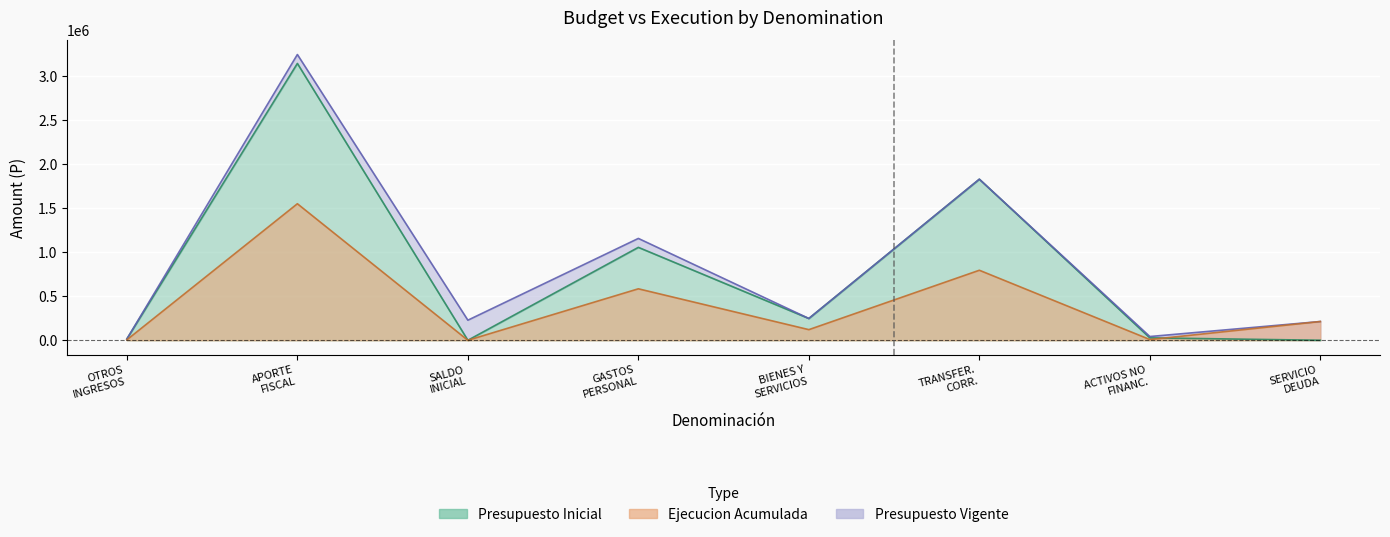

At which label does Presupuesto Inicial reach its minimum?

SALDO INICIAL